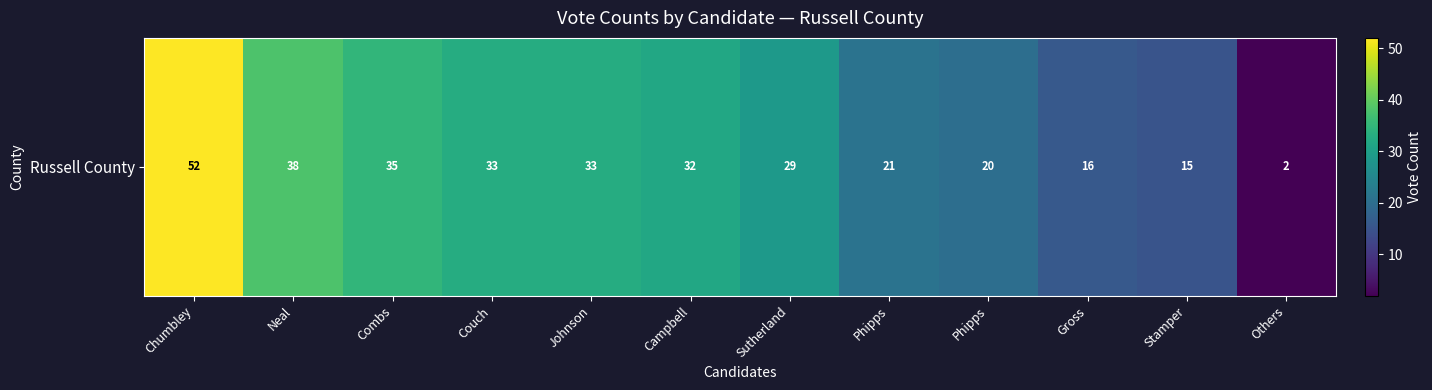

Is it true that the value at Couch is 16?

False